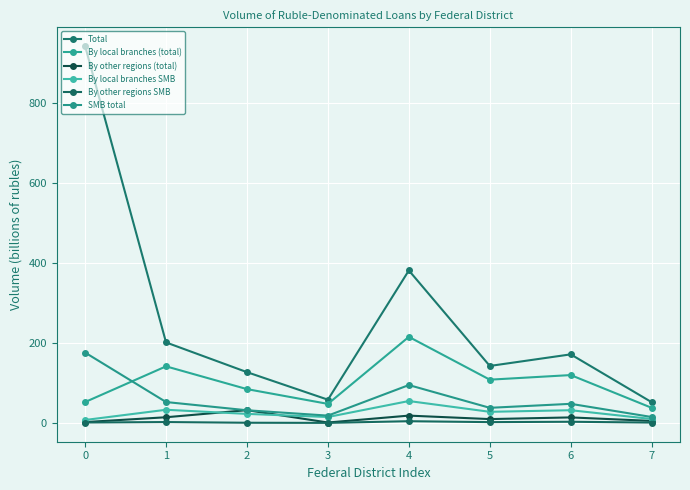

True or false: By other regions SMB and SMB total intersect in this chart.

False